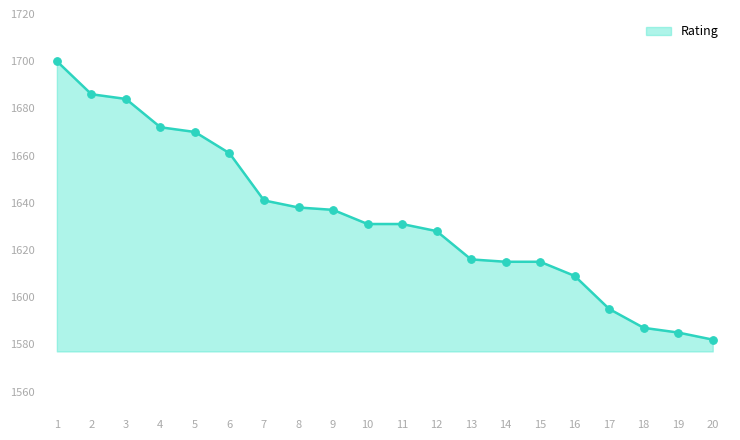

What is the ratio of the value at 8 to the value at 3?

1.0